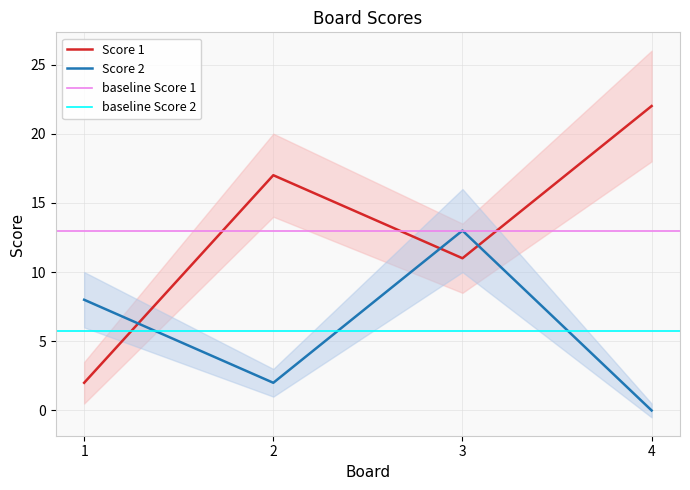

After their last crossing, which series has the higher values: Score 2 or Score 1?

Score 1